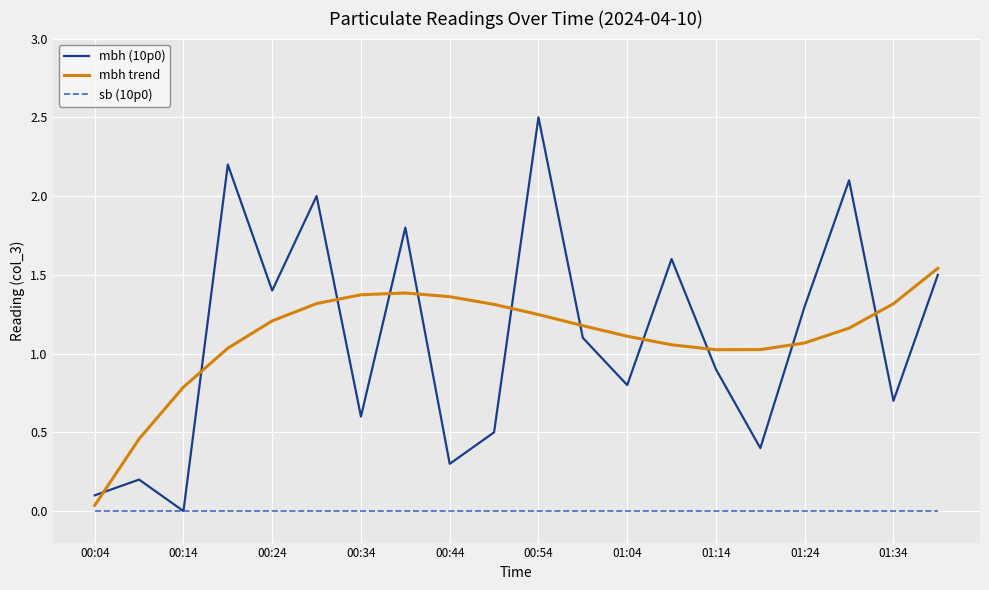

True or false: sb (10p0) and mbh trend cross at least once.

False